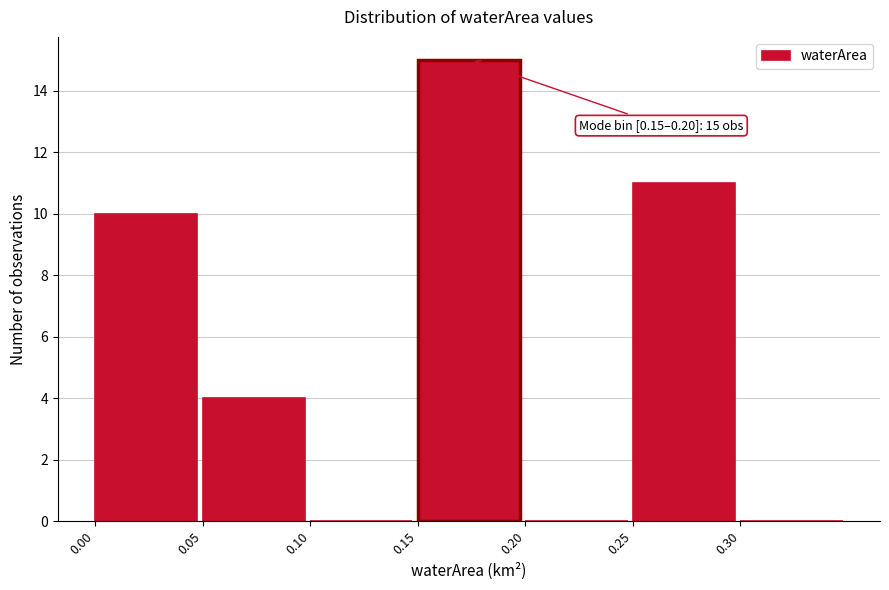

Which range on the x-axis has the tallest bar?

0.15 to 0.20